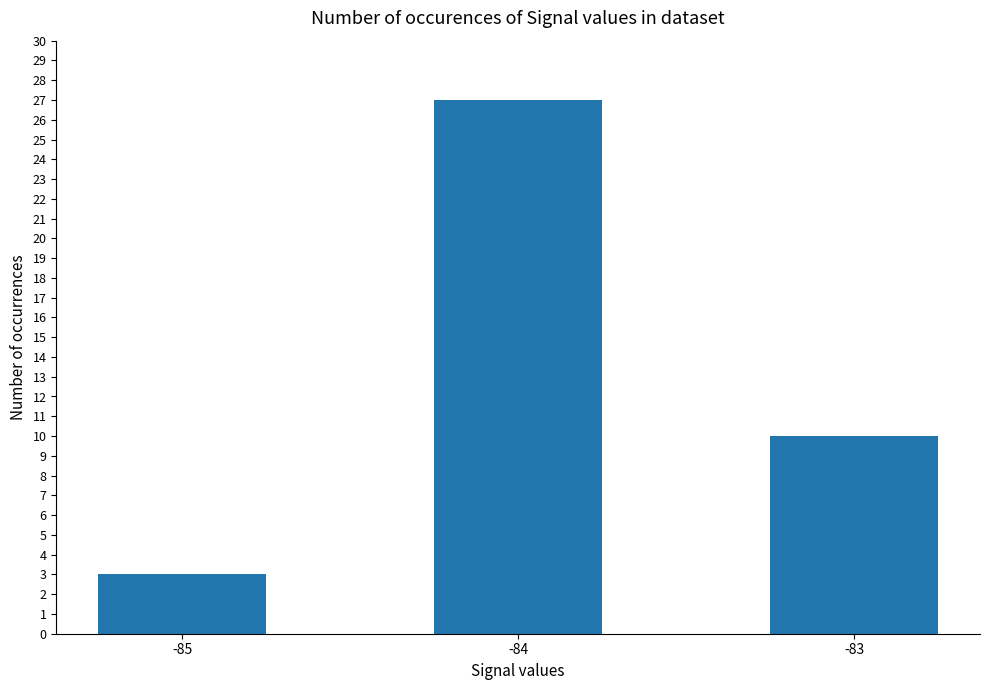

At which label is the value closest to 15?

-83